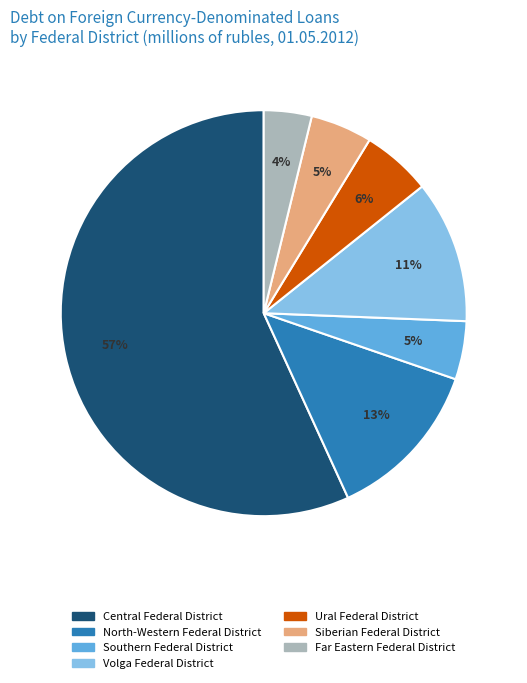

Between Far Eastern Federal District and Southern Federal District, which is larger?

Southern Federal District